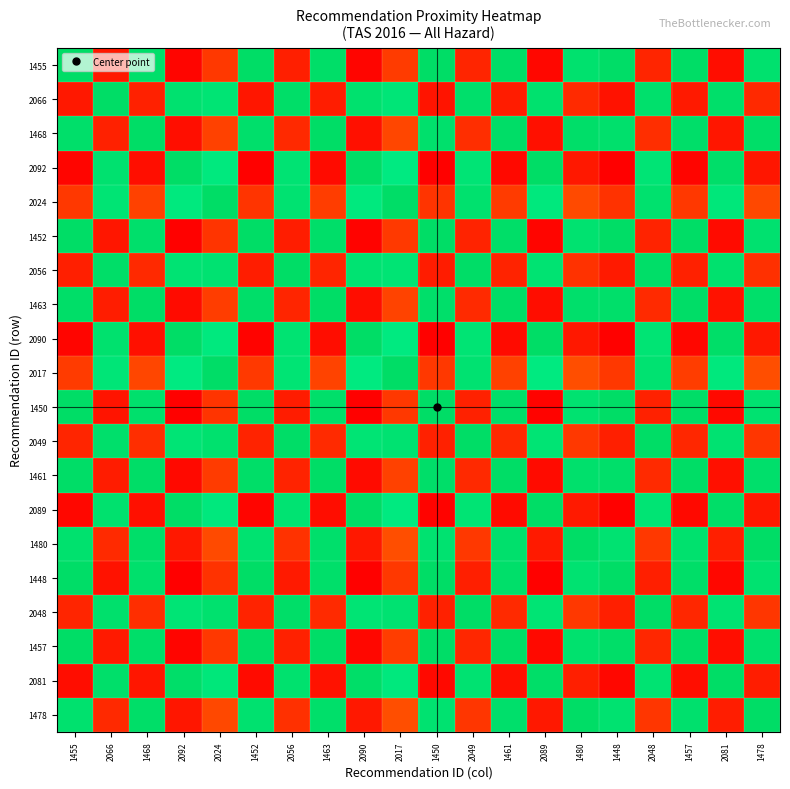

At how many categories does at least one series exceed 0?

20